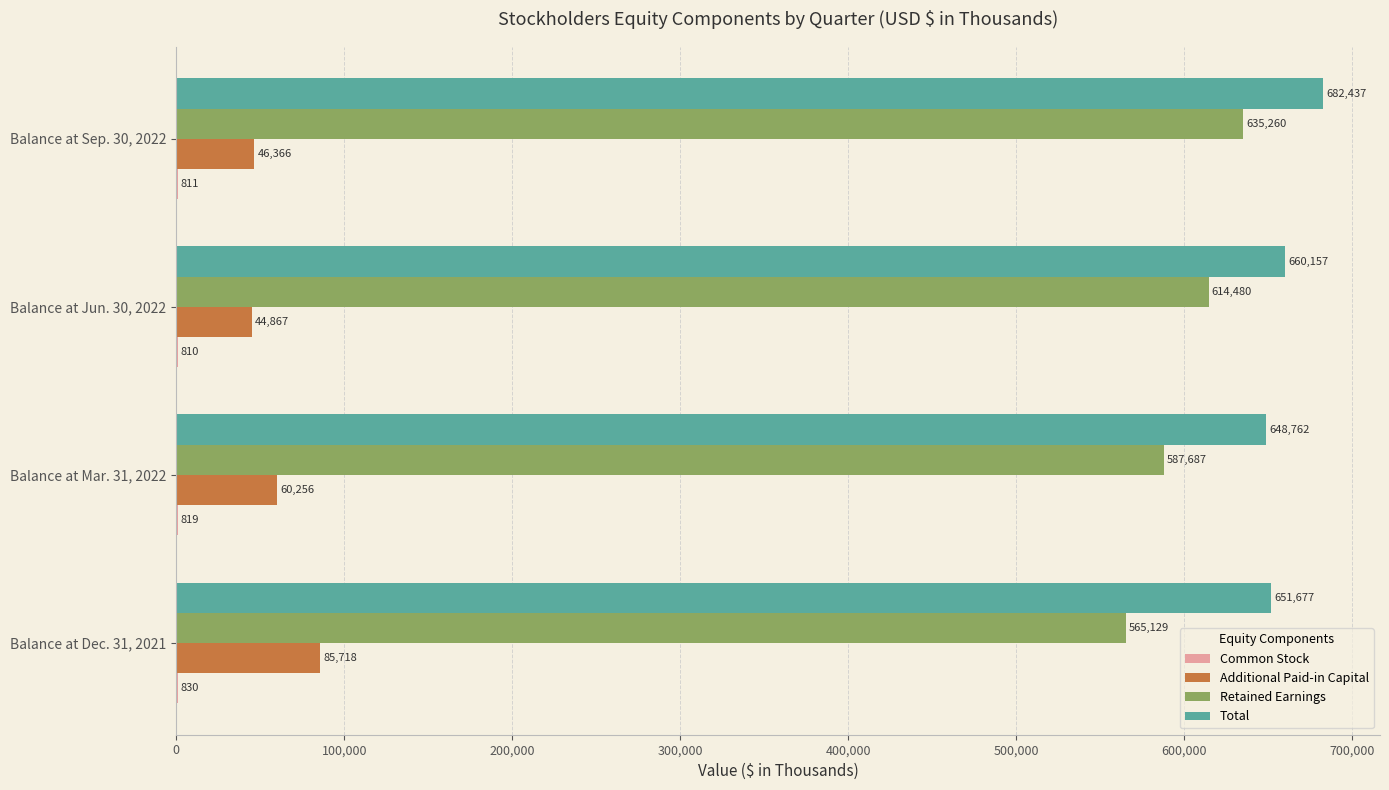

What is the approximate value of Total at Balance at Jun. 30, 2022, to the nearest 10?

660160